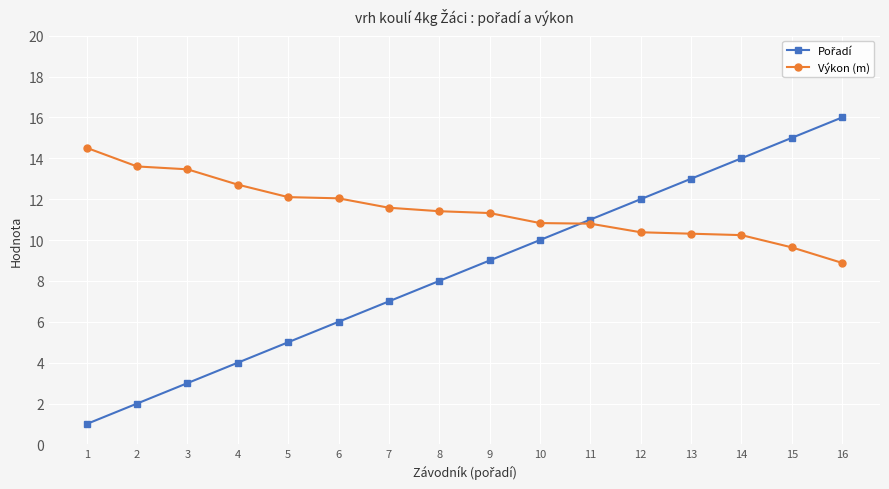

Which series has the largest total across all categories?

Výkon (m)